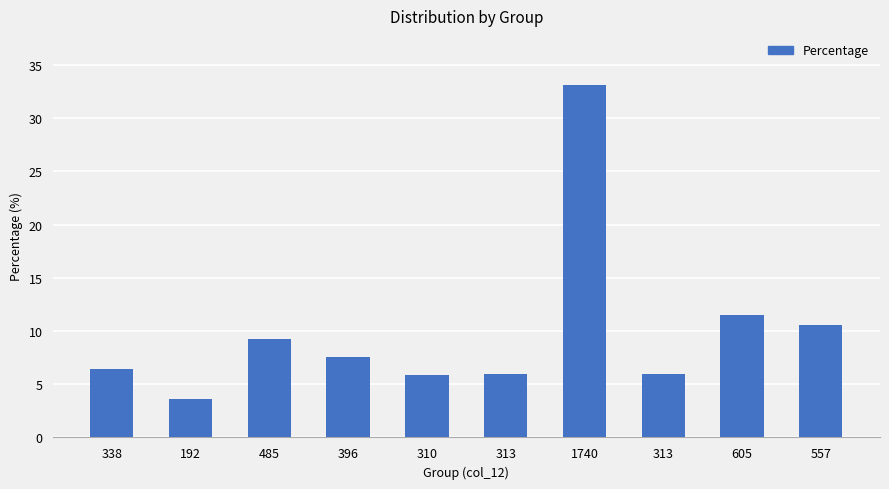

How many bars are there in total?

10